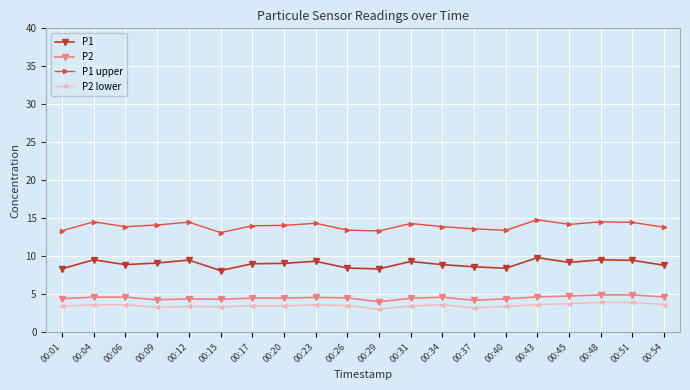

What is the difference between the maximum and second lowest values in the P1 upper series?

1.5